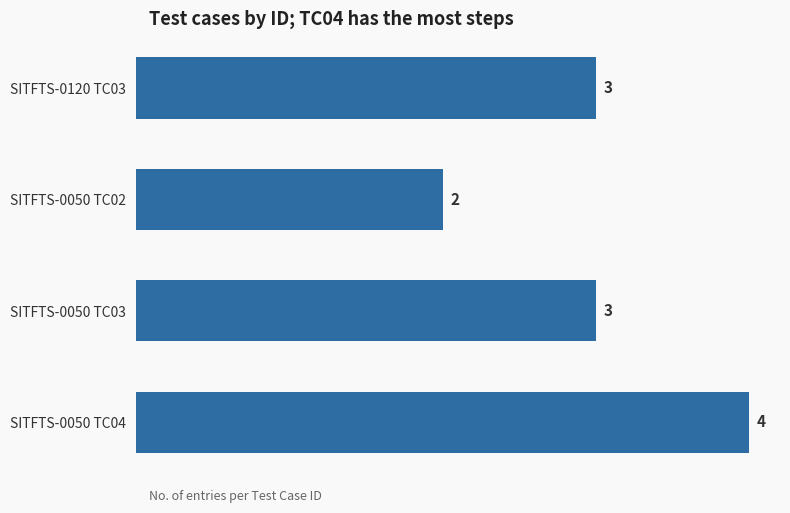

The chart shows a value of 3 at SITFTS-0120 TC03. True or false?

True